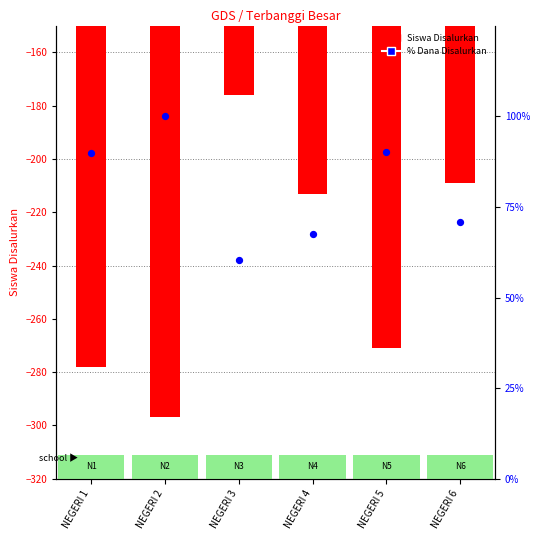

Which series contains the highest Y value?

% Dana Disalurkan